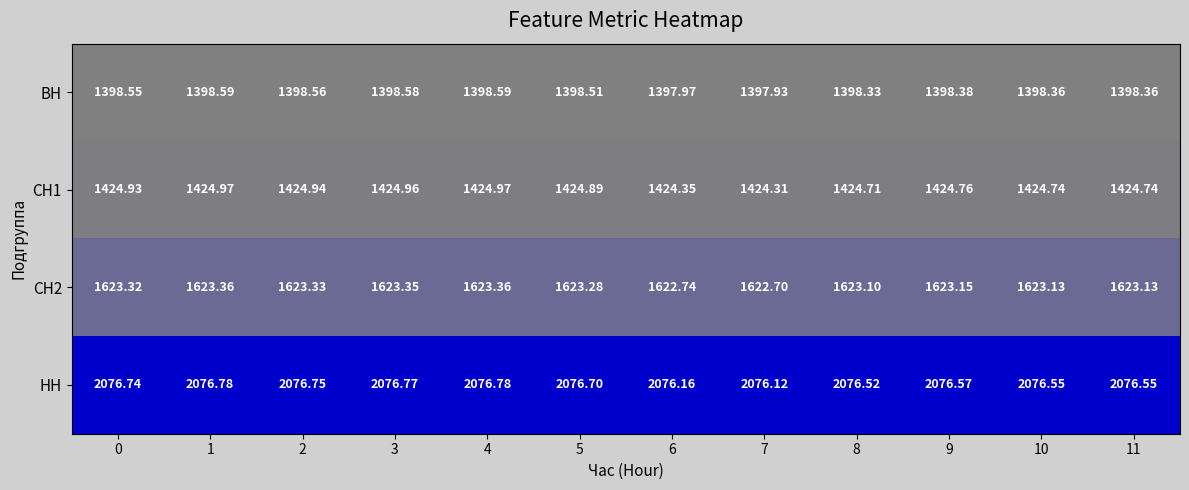

Which series has the largest total across all categories?

НН